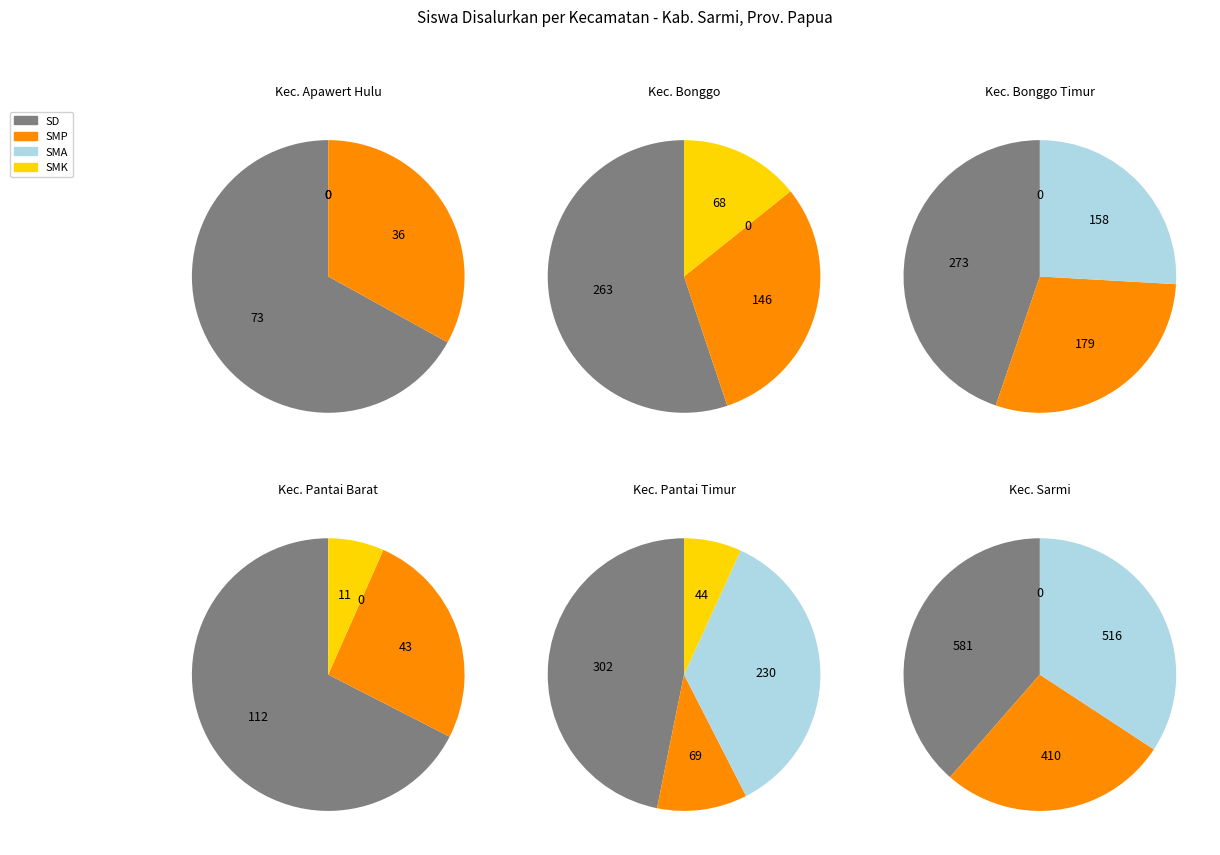

Which category has the biggest portion of the pie?

Kec. Sarmi